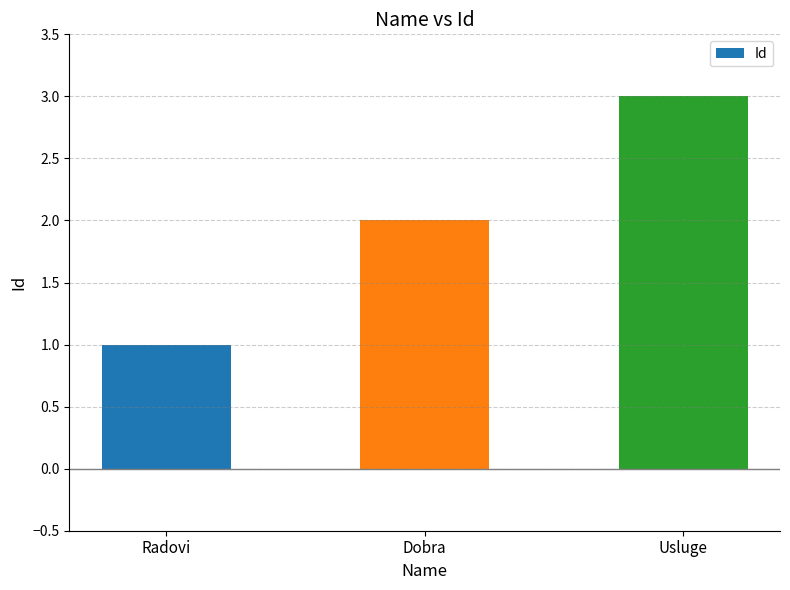

What is the change in value from Radovi to Dobra?

+1